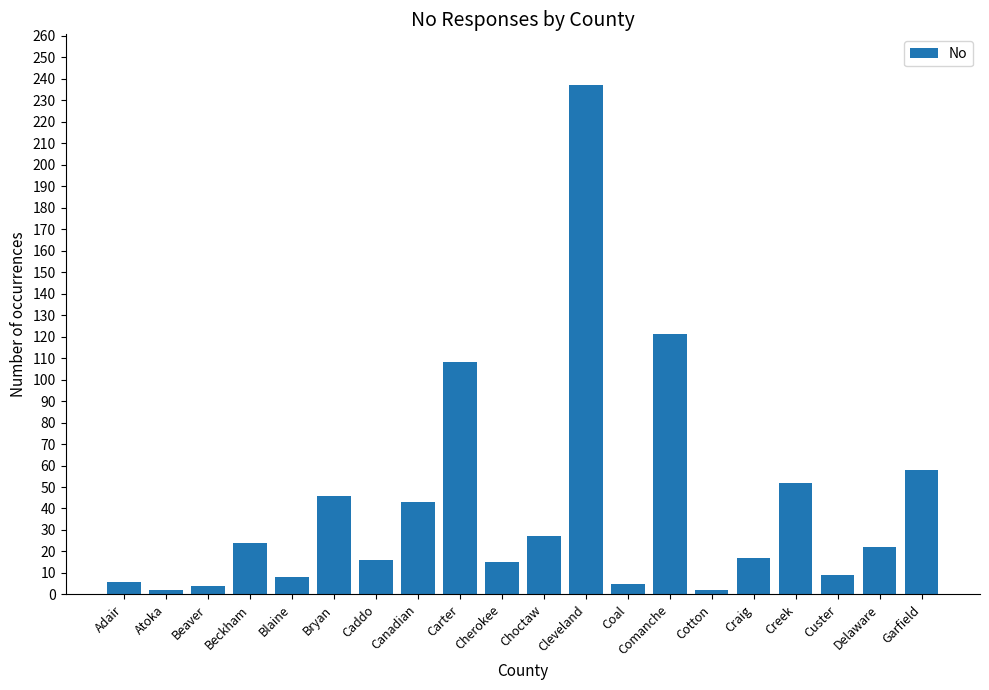

Where is the data nearest to the value 119?

Comanche